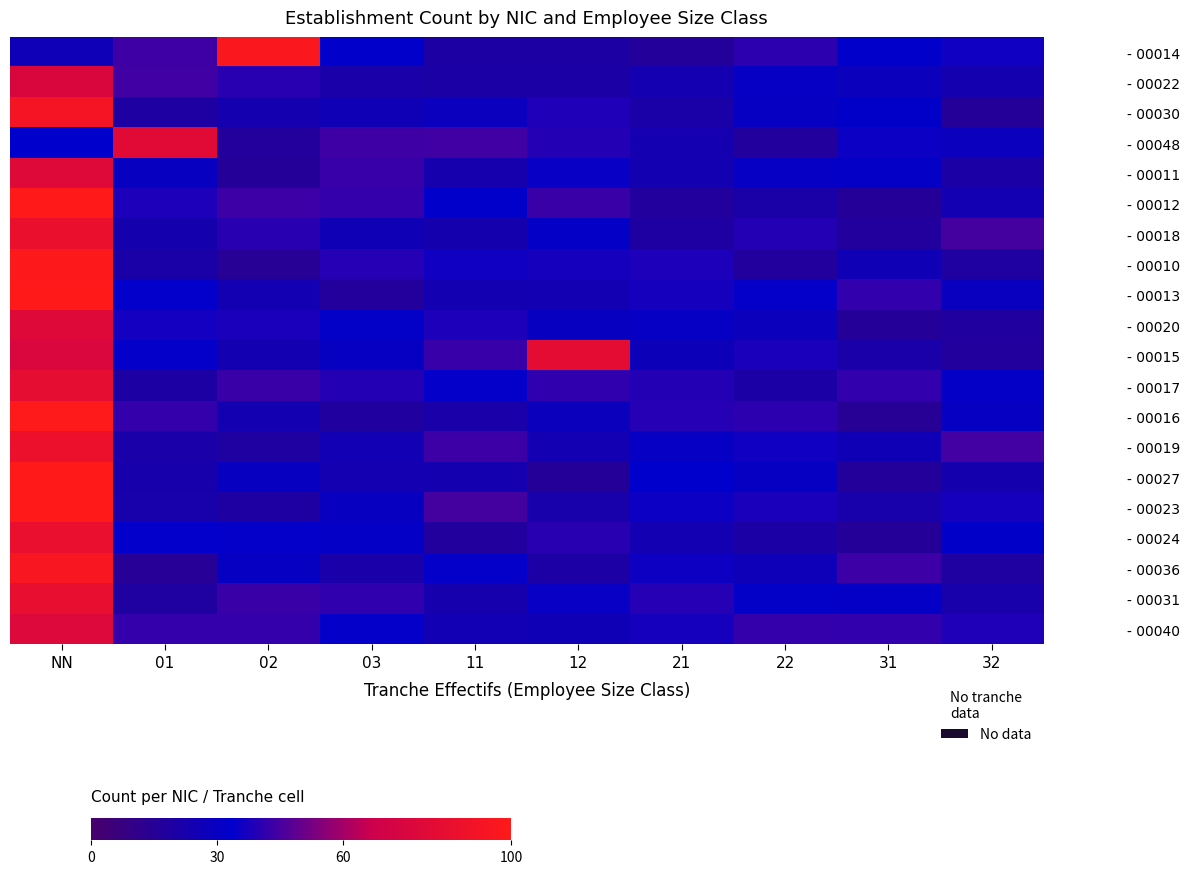

At how many categories does at least one series exceed 51?

4